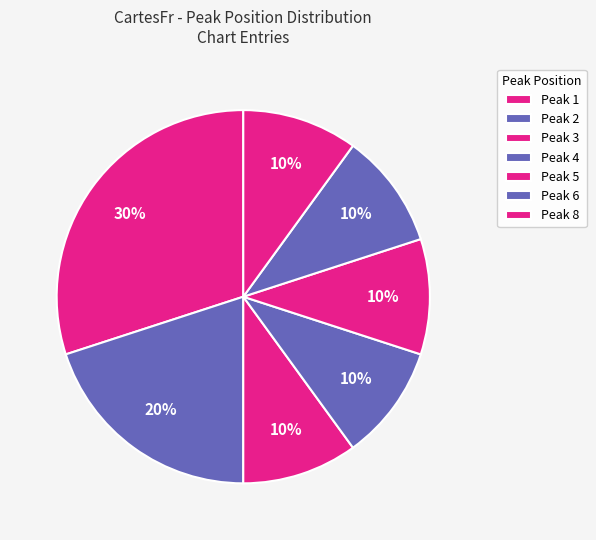

Which category has the smallest portion of the pie?

1